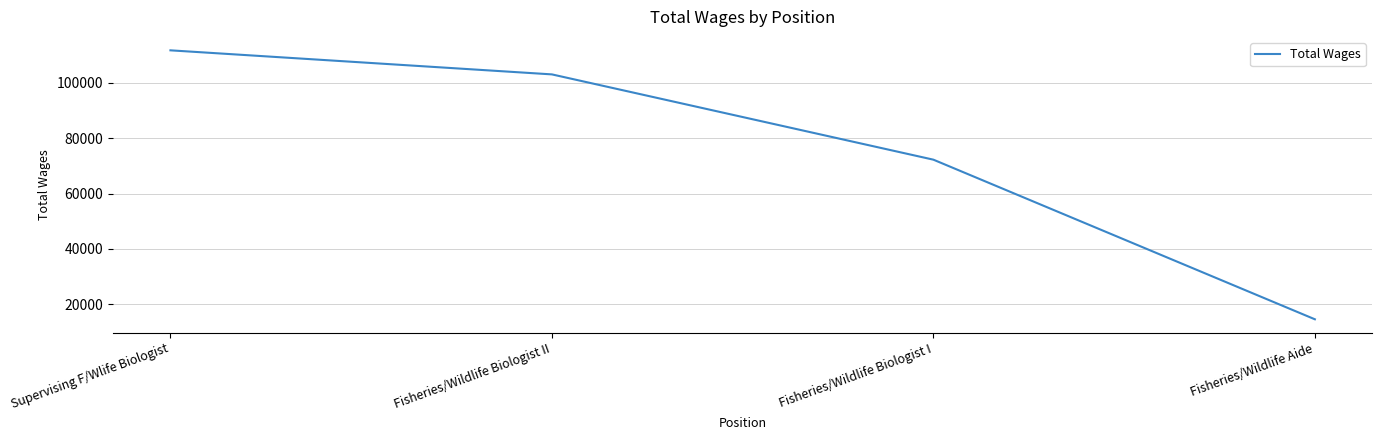

What is the smallest value displayed?

14589